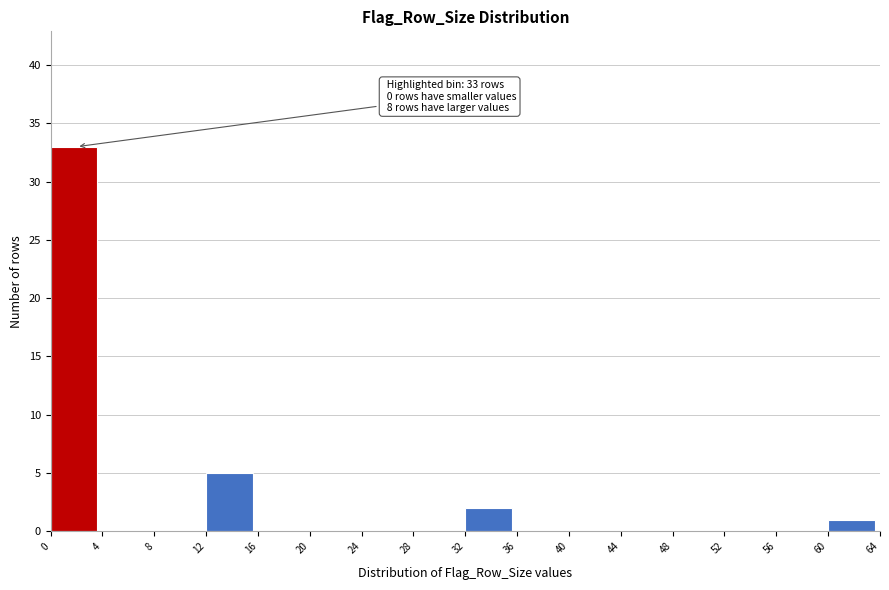

Which range on the x-axis has the tallest bar?

0 to 4